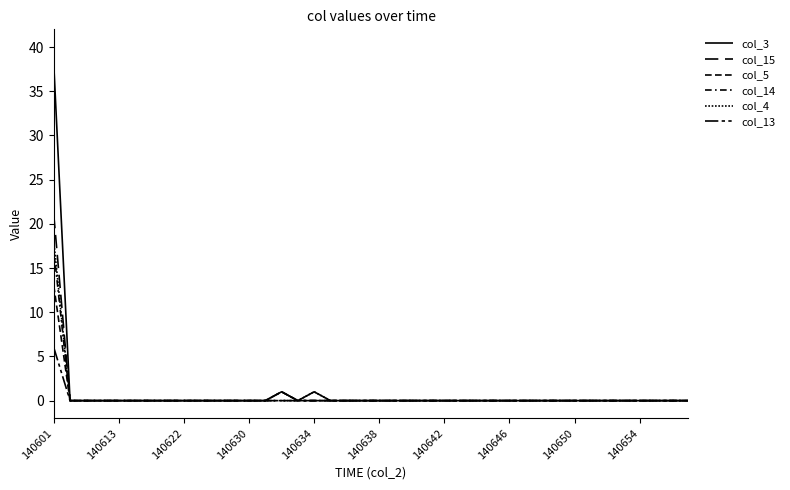

Is this an area chart (filled region under the line)?

No